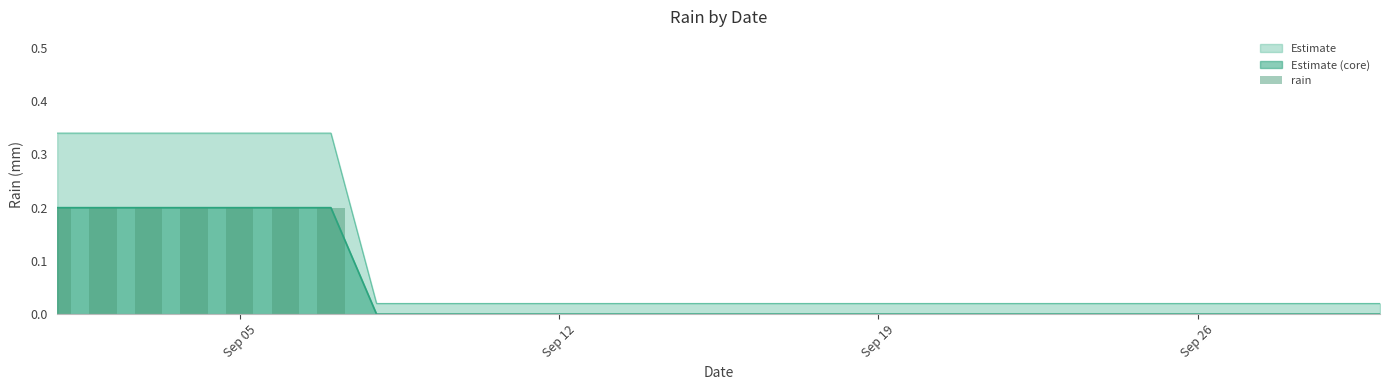

What is the difference between the maximum and second lowest values?

0.2